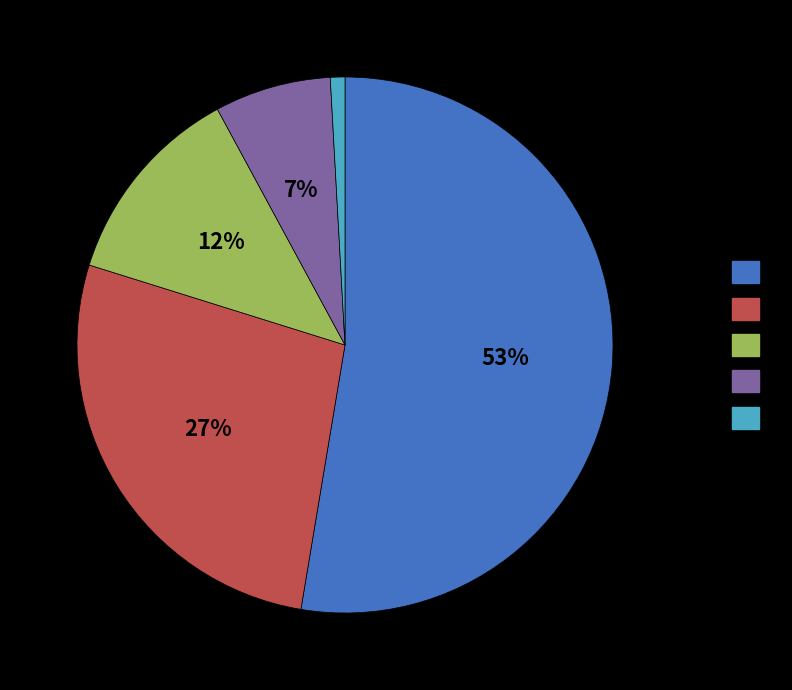

How many slices are in this pie chart?

5